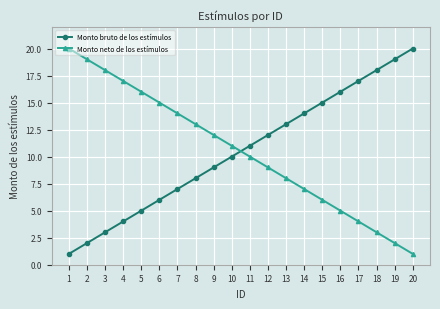

What is the value of the Monto bruto de los estímulos point at the 15th from the left?

15